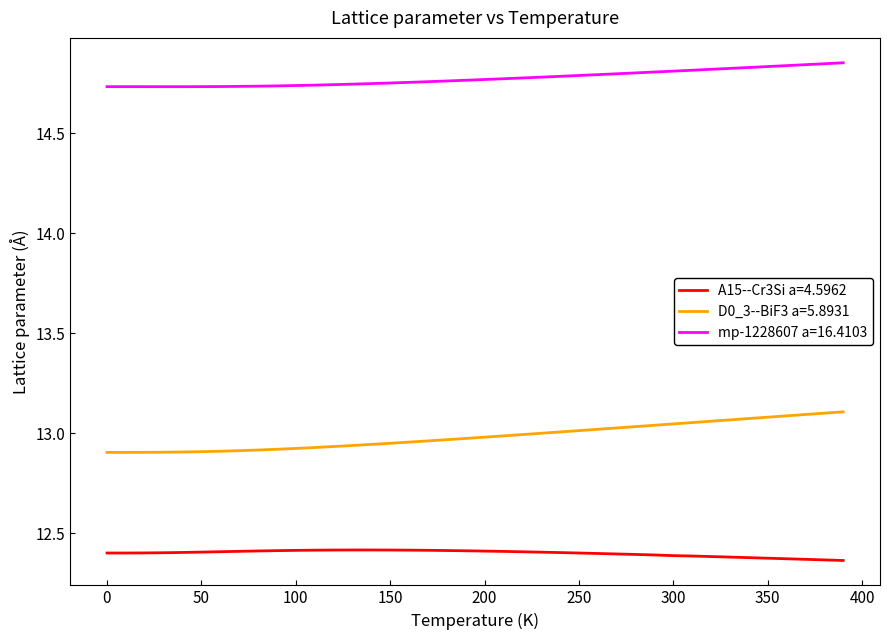

At how many categories does at least one series exceed 13?

40